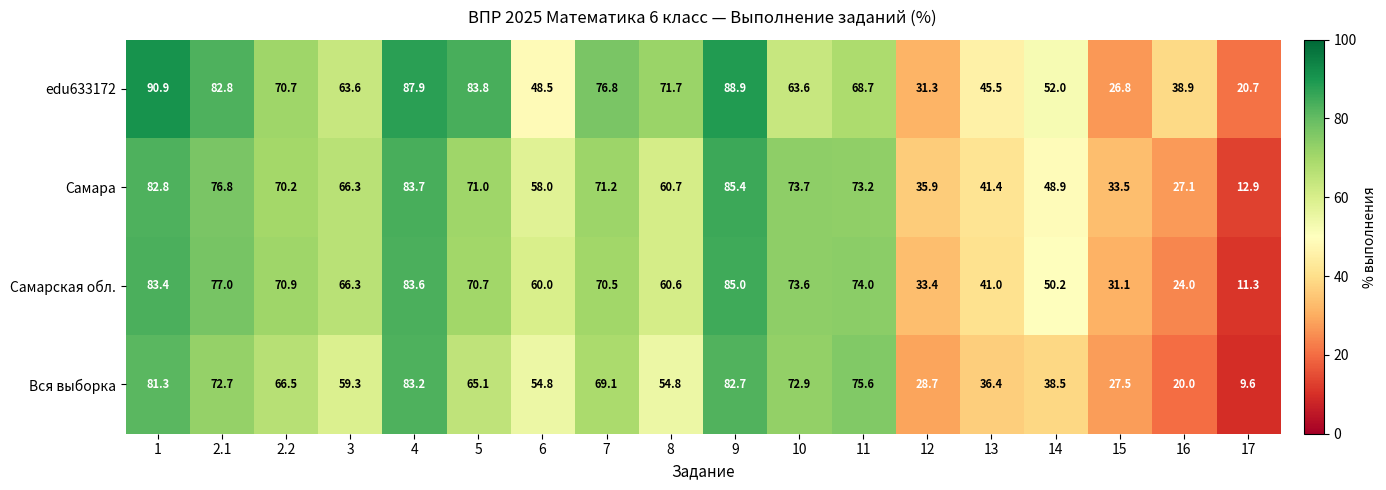

What is the sum of the Самара values at 9 and 2.1?

162.2